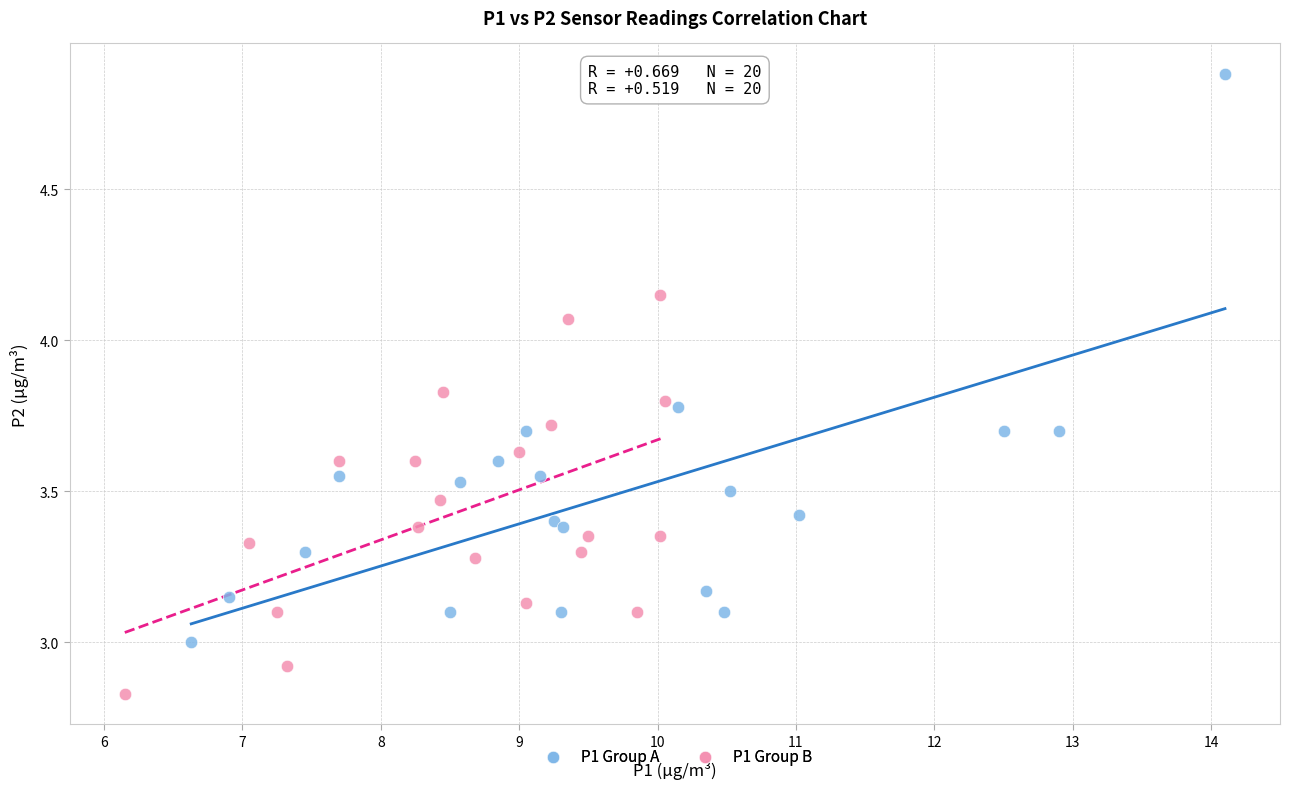

Which series contains the highest Y value?

P1 Group A